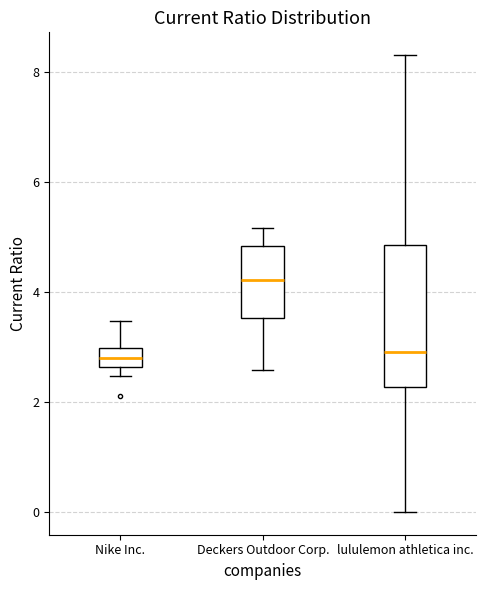

Reading left to right, transcribe this box plot: for each box, give where its median line is, the range the box spans, and where its two whiskers end, as read against the y-axis. The values are not printed on the chart, so give them approximately, as read against the axis.

Nike Inc.: median 2.8, box 2.6 to 3.0, whiskers 2.4 to 3.4
Deckers Outdoor Corp.: median 4.2, box 3.6 to 4.8, whiskers 2.6 to 5.2
lululemon athletica inc.: median 3.0, box 2.2 to 4.8, whiskers 0.0 to 8.4